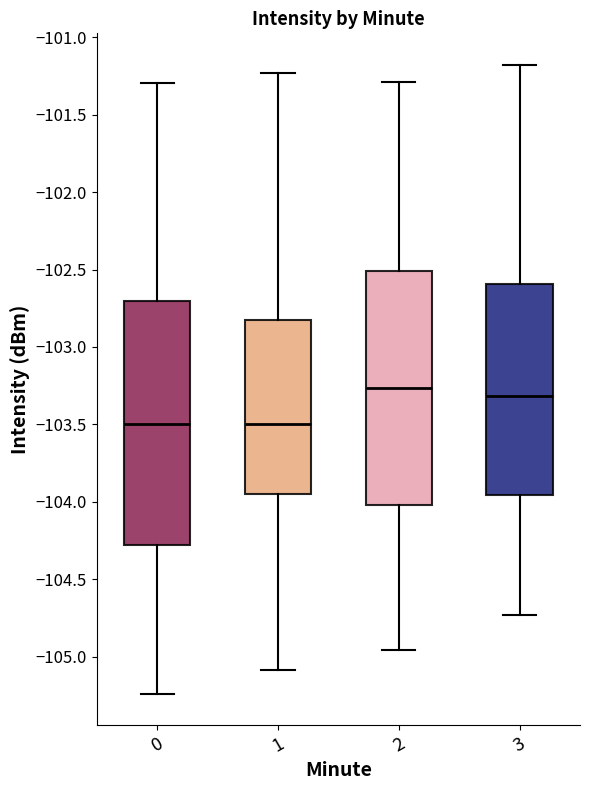

Reading left to right, transcribe this box plot: for each box, give where its median line is, the range the box spans, and where its two whiskers end, as read against the y-axis. The values are not printed on the chart, so give them approximately, as read against the axis.

0: median -103.50, box -104.30 to -102.70, whiskers -105.25 to -101.30
1: median -103.50, box -103.95 to -102.80, whiskers -105.10 to -101.25
2: median -103.25, box -104.00 to -102.50, whiskers -104.95 to -101.30
3: median -103.30, box -103.95 to -102.60, whiskers -104.75 to -101.20